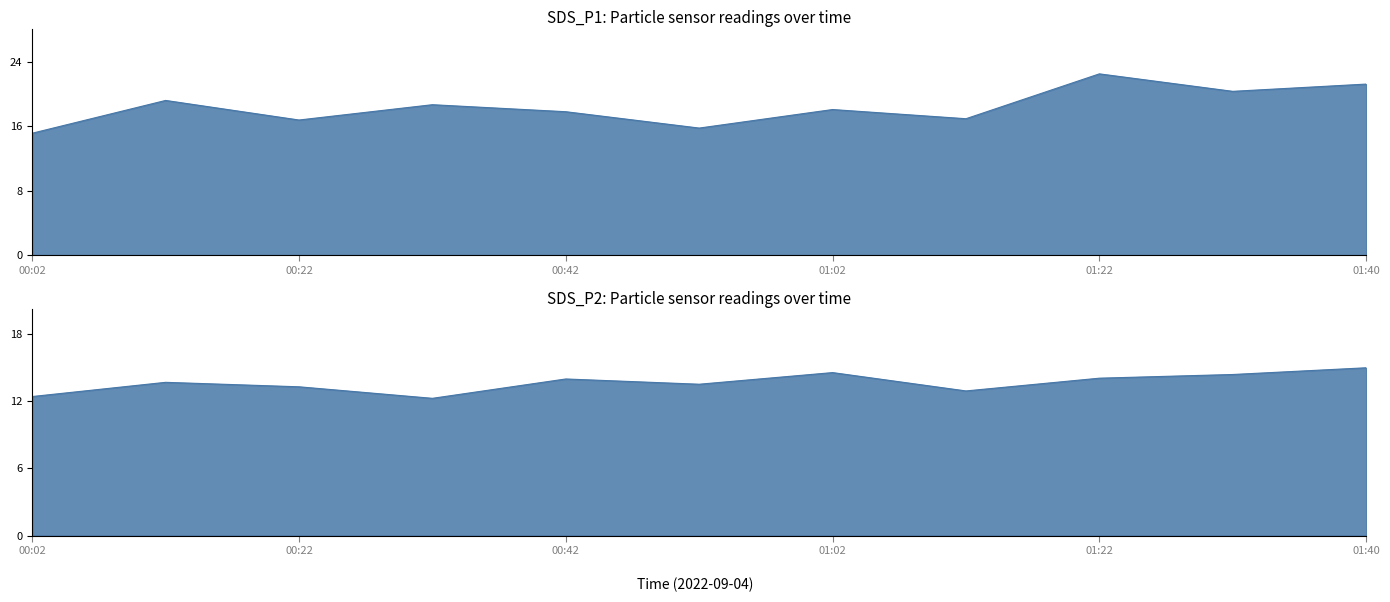

What is the difference between the second highest and second lowest values in the SDS_P1 series?

5.5